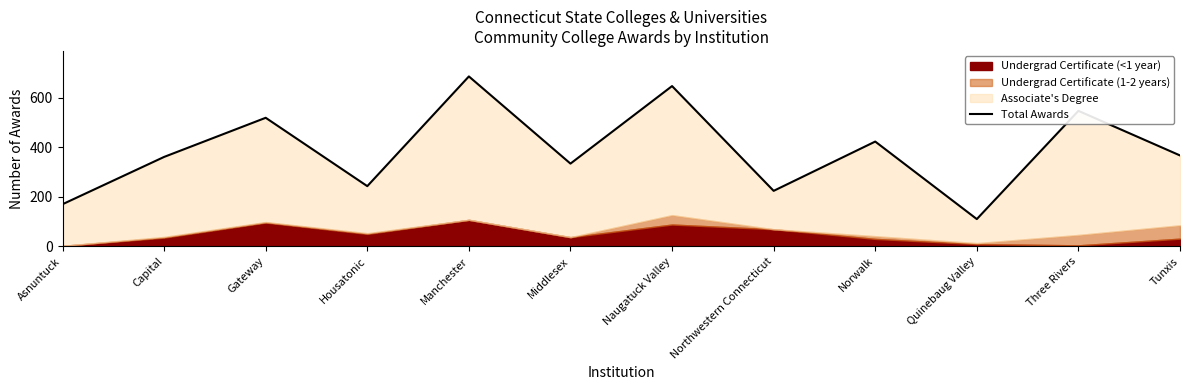

What is the ratio of the value at Naugatuck Valley to the value at Northwestern Connecticut?

2.9